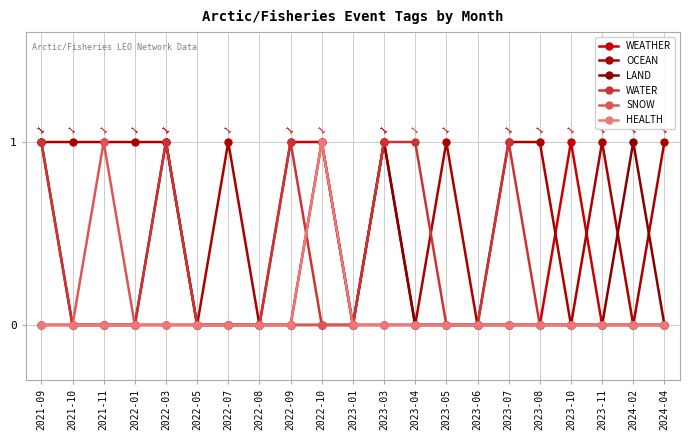

How many SNOW values are between 0 and 1?

21